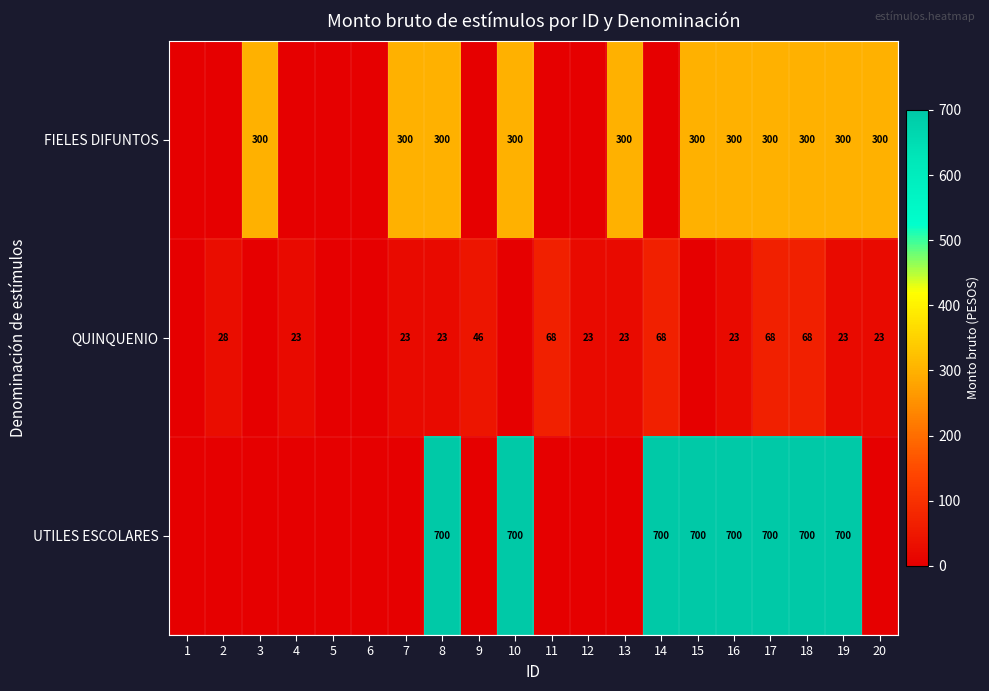

The value of QUINQUENIO at 20 is 35. True or false?

False